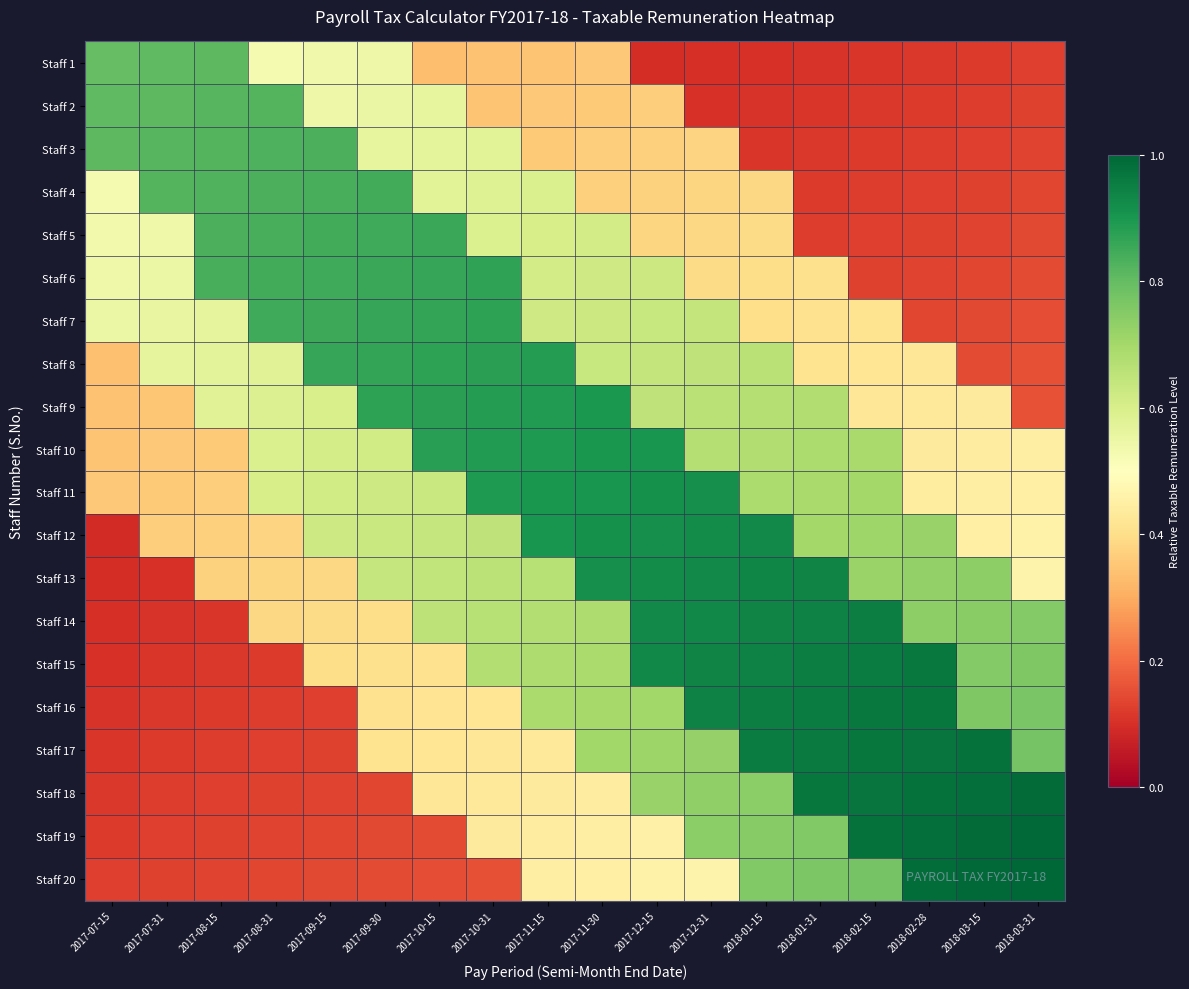

Reading right to left, list all the values displayed in this chart.

Staff 1: 2018-03-31=0.1	2018-03-15=0.1	2018-02-28=0.1	2018-02-15=0.1	2018-01-31=0.1	2018-01-15=0.1	2017-12-31=0.1	2017-12-15=0.1	2017-11-30=0.4	2017-11-15=0.3	2017-10-31=0.3	2017-10-15=0.3	2017-09-30=0.5	2017-09-15=0.5	2017-08-31=0.5	2017-08-15=0.8	2017-07-31=0.8	2017-07-15=0.8
Staff 2: 2018-03-31=0.1	2018-03-15=0.1	2018-02-28=0.1	2018-02-15=0.1	2018-01-31=0.1	2018-01-15=0.1	2017-12-31=0.1	2017-12-15=0.4	2017-11-30=0.4	2017-11-15=0.4	2017-10-31=0.3	2017-10-15=0.6	2017-09-30=0.6	2017-09-15=0.5	2017-08-31=0.8	2017-08-15=0.8	2017-07-31=0.8	2017-07-15=0.8
Staff 3: 2018-03-31=0.1	2018-03-15=0.1	2018-02-28=0.1	2018-02-15=0.1	2018-01-31=0.1	2018-01-15=0.1	2017-12-31=0.4	2017-12-15=0.4	2017-11-30=0.4	2017-11-15=0.4	2017-10-31=0.6	2017-10-15=0.6	2017-09-30=0.6	2017-09-15=0.8	2017-08-31=0.8	2017-08-15=0.8	2017-07-31=0.8	2017-07-15=0.8
Staff 4: 2018-03-31=0.1	2018-03-15=0.1	2018-02-28=0.1	2018-02-15=0.1	2018-01-31=0.1	2018-01-15=0.4	2017-12-31=0.4	2017-12-15=0.4	2017-11-30=0.4	2017-11-15=0.6	2017-10-31=0.6	2017-10-15=0.6	2017-09-30=0.8	2017-09-15=0.8	2017-08-31=0.8	2017-08-15=0.8	2017-07-31=0.8	2017-07-15=0.5
Staff 5: 2018-03-31=0.1	2018-03-15=0.1	2018-02-28=0.1	2018-02-15=0.1	2018-01-31=0.1	2018-01-15=0.4	2017-12-31=0.4	2017-12-15=0.4	2017-11-30=0.6	2017-11-15=0.6	2017-10-31=0.6	2017-10-15=0.9	2017-09-30=0.9	2017-09-15=0.8	2017-08-31=0.8	2017-08-15=0.8	2017-07-31=0.5	2017-07-15=0.5
Staff 6: 2018-03-31=0.1	2018-03-15=0.1	2018-02-28=0.1	2018-02-15=0.1	2018-01-31=0.4	2018-01-15=0.4	2017-12-31=0.4	2017-12-15=0.6	2017-11-30=0.6	2017-11-15=0.6	2017-10-31=0.9	2017-10-15=0.9	2017-09-30=0.9	2017-09-15=0.8	2017-08-31=0.8	2017-08-15=0.8	2017-07-31=0.5	2017-07-15=0.5
Staff 7: 2018-03-31=0.1	2018-03-15=0.1	2018-02-28=0.1	2018-02-15=0.4	2018-01-31=0.4	2018-01-15=0.4	2017-12-31=0.6	2017-12-15=0.6	2017-11-30=0.6	2017-11-15=0.6	2017-10-31=0.9	2017-10-15=0.9	2017-09-30=0.9	2017-09-15=0.9	2017-08-31=0.8	2017-08-15=0.6	2017-07-31=0.6	2017-07-15=0.5
Staff 8: 2018-03-31=0.2	2018-03-15=0.1	2018-02-28=0.4	2018-02-15=0.4	2018-01-31=0.4	2018-01-15=0.7	2017-12-31=0.7	2017-12-15=0.6	2017-11-30=0.6	2017-11-15=0.9	2017-10-31=0.9	2017-10-15=0.9	2017-09-30=0.9	2017-09-15=0.9	2017-08-31=0.6	2017-08-15=0.6	2017-07-31=0.6	2017-07-15=0.3
Staff 9: 2018-03-31=0.2	2018-03-15=0.4	2018-02-28=0.4	2018-02-15=0.4	2018-01-31=0.7	2018-01-15=0.7	2017-12-31=0.7	2017-12-15=0.7	2017-11-30=0.9	2017-11-15=0.9	2017-10-31=0.9	2017-10-15=0.9	2017-09-30=0.9	2017-09-15=0.6	2017-08-31=0.6	2017-08-15=0.6	2017-07-31=0.3	2017-07-15=0.3
Staff 10: 2018-03-31=0.4	2018-03-15=0.4	2018-02-28=0.4	2018-02-15=0.7	2018-01-31=0.7	2018-01-15=0.7	2017-12-31=0.7	2017-12-15=0.9	2017-11-30=0.9	2017-11-15=0.9	2017-10-31=0.9	2017-10-15=0.9	2017-09-30=0.6	2017-09-15=0.6	2017-08-31=0.6	2017-08-15=0.4	2017-07-31=0.4	2017-07-15=0.3
Staff 11: 2018-03-31=0.5	2018-03-15=0.4	2018-02-28=0.4	2018-02-15=0.7	2018-01-31=0.7	2018-01-15=0.7	2017-12-31=0.9	2017-12-15=0.9	2017-11-30=0.9	2017-11-15=0.9	2017-10-31=0.9	2017-10-15=0.6	2017-09-30=0.6	2017-09-15=0.6	2017-08-31=0.6	2017-08-15=0.4	2017-07-31=0.4	2017-07-15=0.4
Staff 12: 2018-03-31=0.5	2018-03-15=0.5	2018-02-28=0.7	2018-02-15=0.7	2018-01-31=0.7	2018-01-15=0.9	2017-12-31=0.9	2017-12-15=0.9	2017-11-30=0.9	2017-11-15=0.9	2017-10-31=0.6	2017-10-15=0.6	2017-09-30=0.6	2017-09-15=0.6	2017-08-31=0.4	2017-08-15=0.4	2017-07-31=0.4	2017-07-15=0.1
Staff 13: 2018-03-31=0.5	2018-03-15=0.7	2018-02-28=0.7	2018-02-15=0.7	2018-01-31=0.9	2018-01-15=0.9	2017-12-31=0.9	2017-12-15=0.9	2017-11-30=0.9	2017-11-15=0.7	2017-10-31=0.7	2017-10-15=0.6	2017-09-30=0.6	2017-09-15=0.4	2017-08-31=0.4	2017-08-15=0.4	2017-07-31=0.1	2017-07-15=0.1
Staff 14: 2018-03-31=0.8	2018-03-15=0.7	2018-02-28=0.7	2018-02-15=1.0	2018-01-31=0.9	2018-01-15=0.9	2017-12-31=0.9	2017-12-15=0.9	2017-11-30=0.7	2017-11-15=0.7	2017-10-31=0.7	2017-10-15=0.7	2017-09-30=0.4	2017-09-15=0.4	2017-08-31=0.4	2017-08-15=0.1	2017-07-31=0.1	2017-07-15=0.1
Staff 15: 2018-03-31=0.8	2018-03-15=0.8	2018-02-28=1.0	2018-02-15=1.0	2018-01-31=1.0	2018-01-15=0.9	2017-12-31=0.9	2017-12-15=0.9	2017-11-30=0.7	2017-11-15=0.7	2017-10-31=0.7	2017-10-15=0.4	2017-09-30=0.4	2017-09-15=0.4	2017-08-31=0.1	2017-08-15=0.1	2017-07-31=0.1	2017-07-15=0.1
Staff 16: 2018-03-31=0.8	2018-03-15=0.8	2018-02-28=1.0	2018-02-15=1.0	2018-01-31=1.0	2018-01-15=0.9	2017-12-31=0.9	2017-12-15=0.7	2017-11-30=0.7	2017-11-15=0.7	2017-10-31=0.4	2017-10-15=0.4	2017-09-30=0.4	2017-09-15=0.1	2017-08-31=0.1	2017-08-15=0.1	2017-07-31=0.1	2017-07-15=0.1
Staff 17: 2018-03-31=0.8	2018-03-15=1.0	2018-02-28=1.0	2018-02-15=1.0	2018-01-31=1.0	2018-01-15=1.0	2017-12-31=0.7	2017-12-15=0.7	2017-11-30=0.7	2017-11-15=0.4	2017-10-31=0.4	2017-10-15=0.4	2017-09-30=0.4	2017-09-15=0.1	2017-08-31=0.1	2017-08-15=0.1	2017-07-31=0.1	2017-07-15=0.1
Staff 18: 2018-03-31=1.0	2018-03-15=1.0	2018-02-28=1.0	2018-02-15=1.0	2018-01-31=1.0	2018-01-15=0.7	2017-12-31=0.7	2017-12-15=0.7	2017-11-30=0.4	2017-11-15=0.4	2017-10-31=0.4	2017-10-15=0.4	2017-09-30=0.1	2017-09-15=0.1	2017-08-31=0.1	2017-08-15=0.1	2017-07-31=0.1	2017-07-15=0.1
Staff 19: 2018-03-31=1.0	2018-03-15=1.0	2018-02-28=1.0	2018-02-15=1.0	2018-01-31=0.8	2018-01-15=0.7	2017-12-31=0.7	2017-12-15=0.5	2017-11-30=0.4	2017-11-15=0.4	2017-10-31=0.4	2017-10-15=0.1	2017-09-30=0.1	2017-09-15=0.1	2017-08-31=0.1	2017-08-15=0.1	2017-07-31=0.1	2017-07-15=0.1
Staff 20: 2018-03-31=1.0	2018-03-15=1.0	2018-02-28=1.0	2018-02-15=0.8	2018-01-31=0.8	2018-01-15=0.8	2017-12-31=0.5	2017-12-15=0.5	2017-11-30=0.5	2017-11-15=0.4	2017-10-31=0.2	2017-10-15=0.2	2017-09-30=0.1	2017-09-15=0.1	2017-08-31=0.1	2017-08-15=0.1	2017-07-31=0.1	2017-07-15=0.1